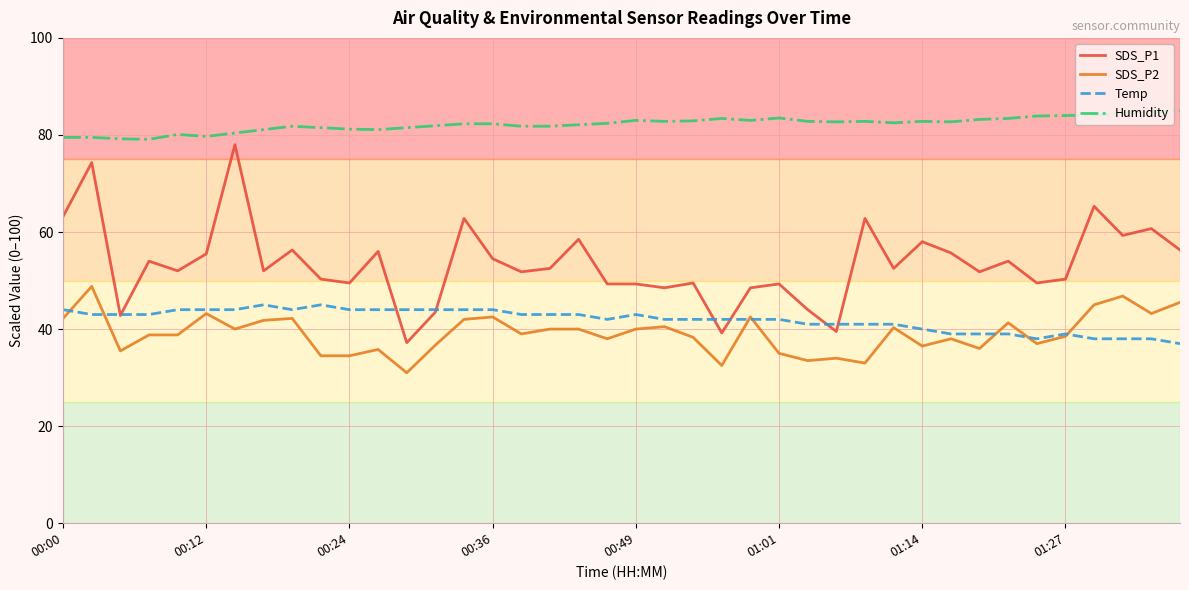

What are all the series names shown in the legend?

SDS_P1, SDS_P2, Temp, Humidity